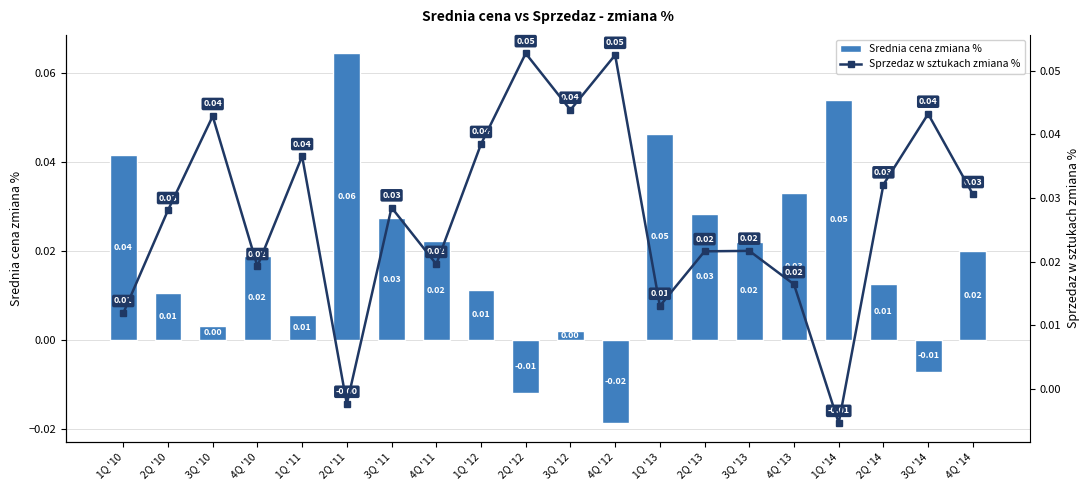

Between 2Q '10 and 1Q '13, which is larger?

1Q '13